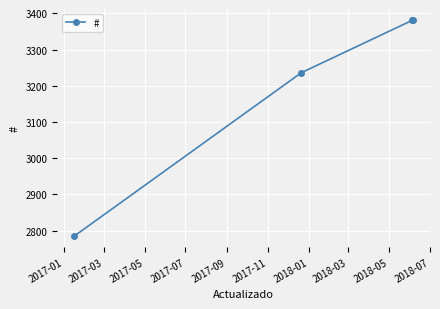

What is the greatest value displayed?

3382